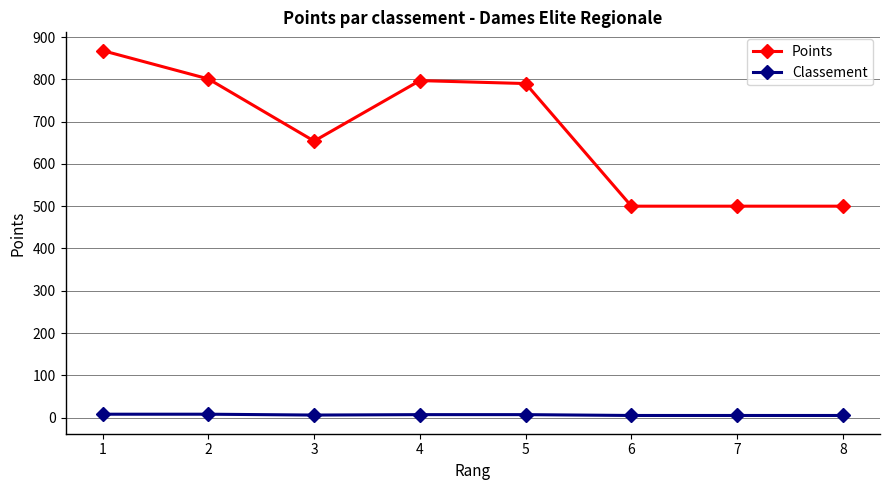

Is it true that Classement equals 6 at 3?

True